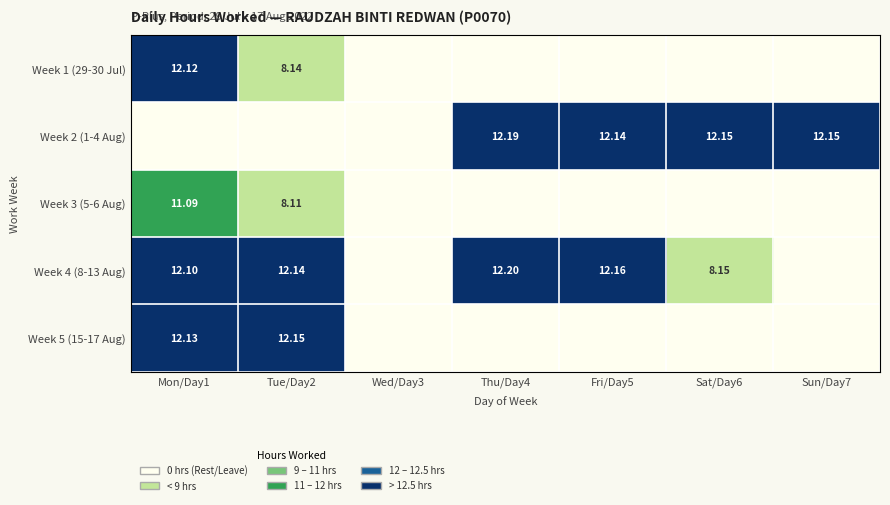

True or false: Week 4 (8-13 Aug) has a value of 0.0 at Sun/Day7.

True